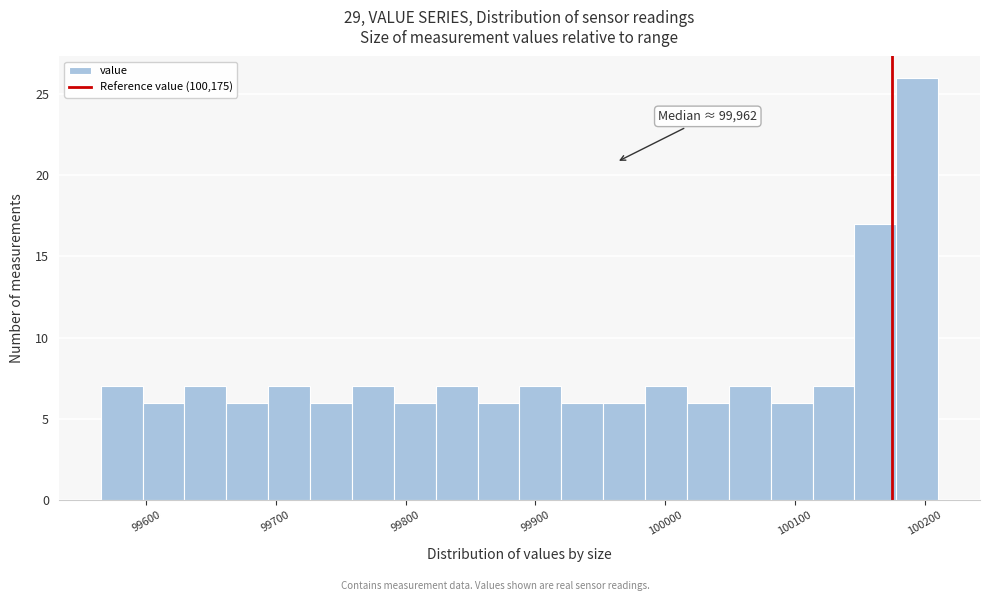

Around what value on the x-axis is the tallest bar? Give the approximate position of its centre, as read against the axis.

100190